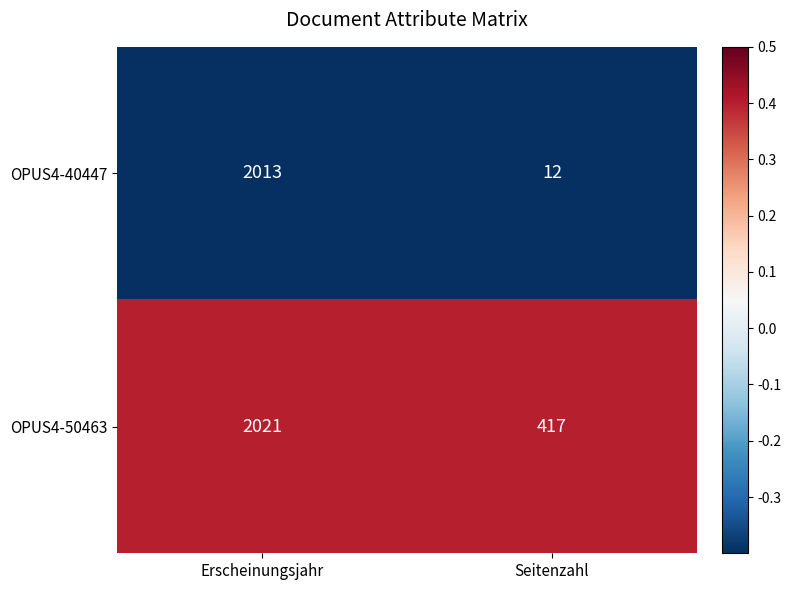

Which series has the widest spread of values?

OPUS4-40447